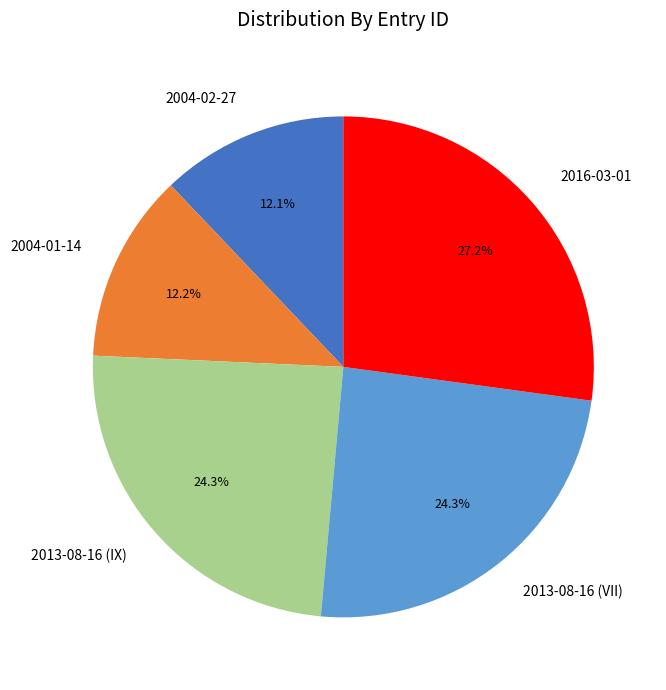

Approximately how many times larger is the value at 2004-01-14 compared to 2016-03-01?

0.4